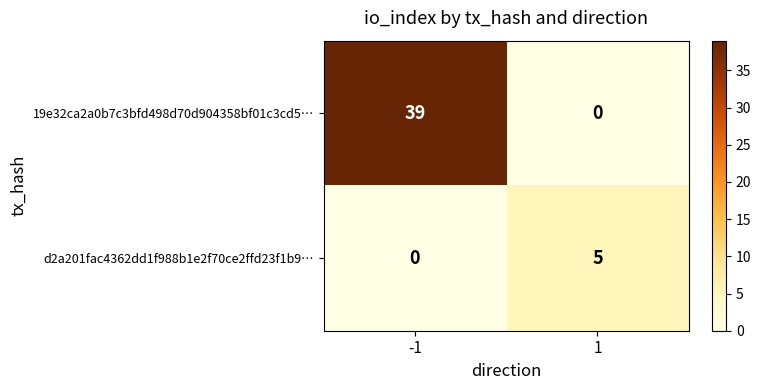

How many values in the 19e32ca2a0b7c3bfd498d70d904358bf01c3cd5… series are below 39?

1